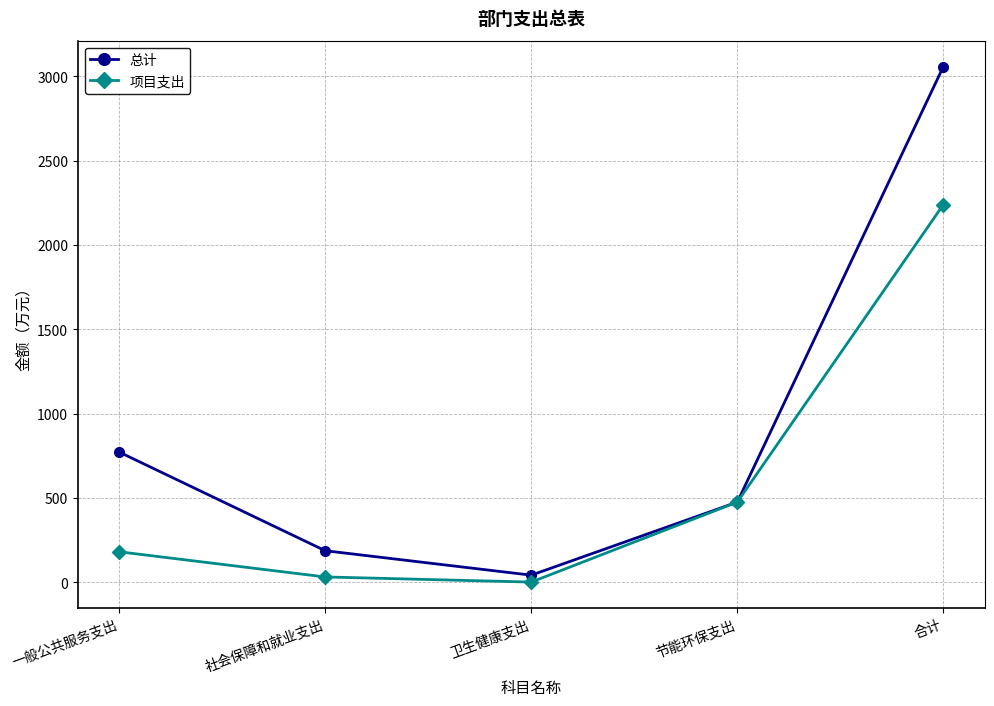

What position from the left is 节能环保支出?

4